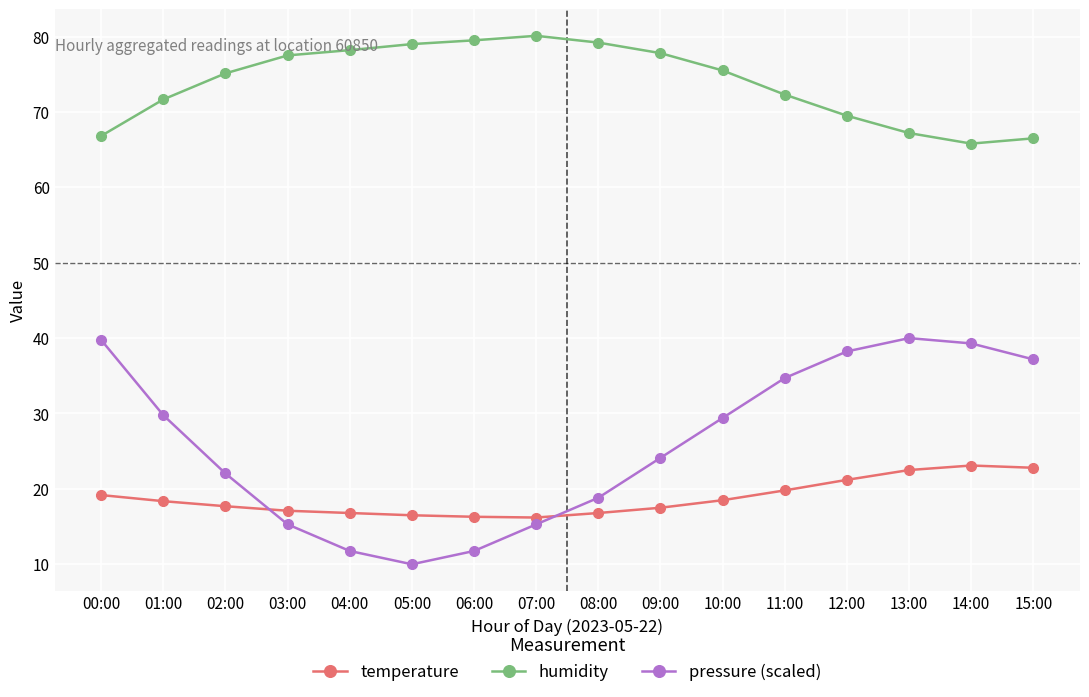

The pressure (scaled) series shows 38.9 at 09:00. True or false?

False